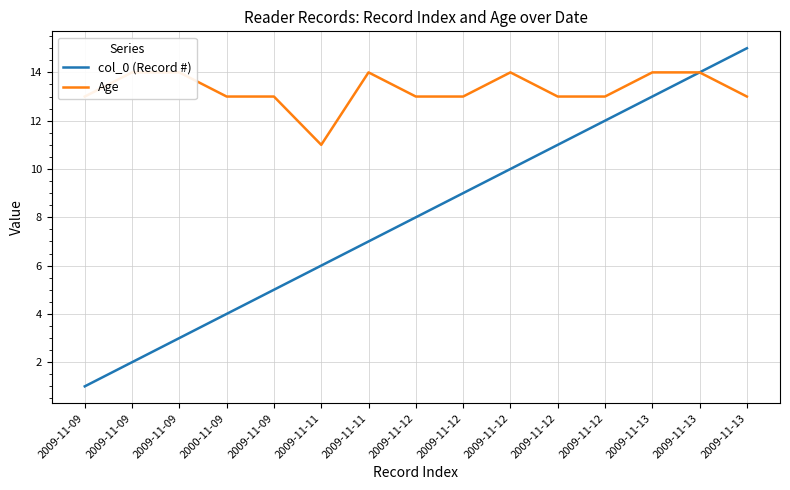

Rank the categories by col_0 (Record #) value from lowest to highest.

2009-11-09, 2009-11-09, 2009-11-09, 2000-11-09, 2009-11-09, 2009-11-11, 2009-11-11, 2009-11-12, 2009-11-12, 2009-11-12, 2009-11-12, 2009-11-12, 2009-11-13, 2009-11-13, 2009-11-13